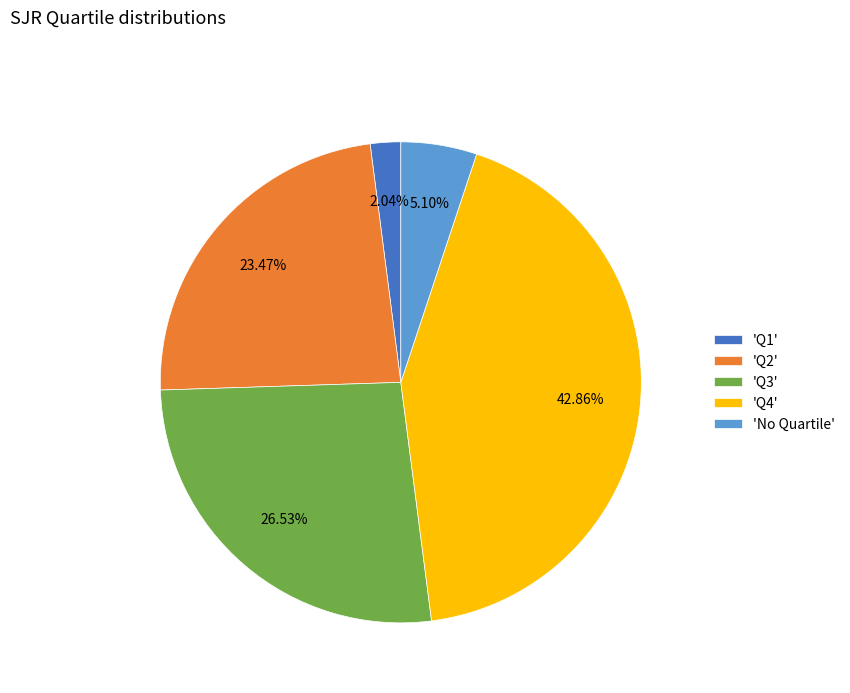

Between 'Q1' and 'Q3', which is larger?

'Q3'